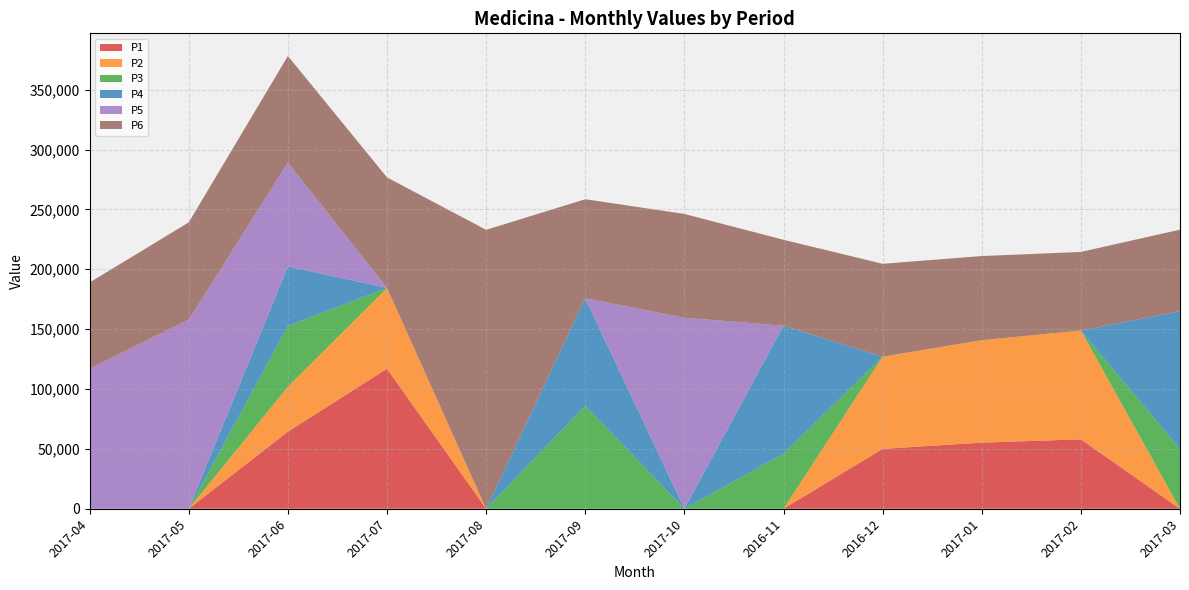

Reading left to right, extract all data points from this chart.

P1: 2017-04=0	2017-05=0	2017-06=64395	2017-07=116951	2017-08=0	2017-09=0	2017-10=0	2016-11=0	2016-12=49988	2017-01=55197	2017-02=57986	2017-03=0
P2: 2017-04=0	2017-05=0	2017-06=37542	2017-07=67469	2017-08=0	2017-09=0	2017-10=0	2016-11=0	2016-12=77006	2017-01=85594	2017-02=90848	2017-03=0
P3: 2017-04=0	2017-05=0	2017-06=50711	2017-07=0	2017-08=0	2017-09=86137	2017-10=0	2016-11=45980	2016-12=0	2017-01=0	2017-02=0	2017-03=49797
P4: 2017-04=0	2017-05=0	2017-06=49733	2017-07=0	2017-08=0	2017-09=89636	2017-10=0	2016-11=106873	2016-12=0	2017-01=0	2017-02=0	2017-03=115145
P5: 2017-04=116933	2017-05=157909	2017-06=86624	2017-07=0	2017-08=0	2017-09=0	2017-10=159528	2016-11=0	2016-12=0	2017-01=0	2017-02=0	2017-03=0
P6: 2017-04=72060	2017-05=81263	2017-06=89137	2017-07=92281	2017-08=232951	2017-09=82724	2017-10=86686	2016-11=71772	2016-12=77580	2017-01=70251	2017-02=65636	2017-03=68129